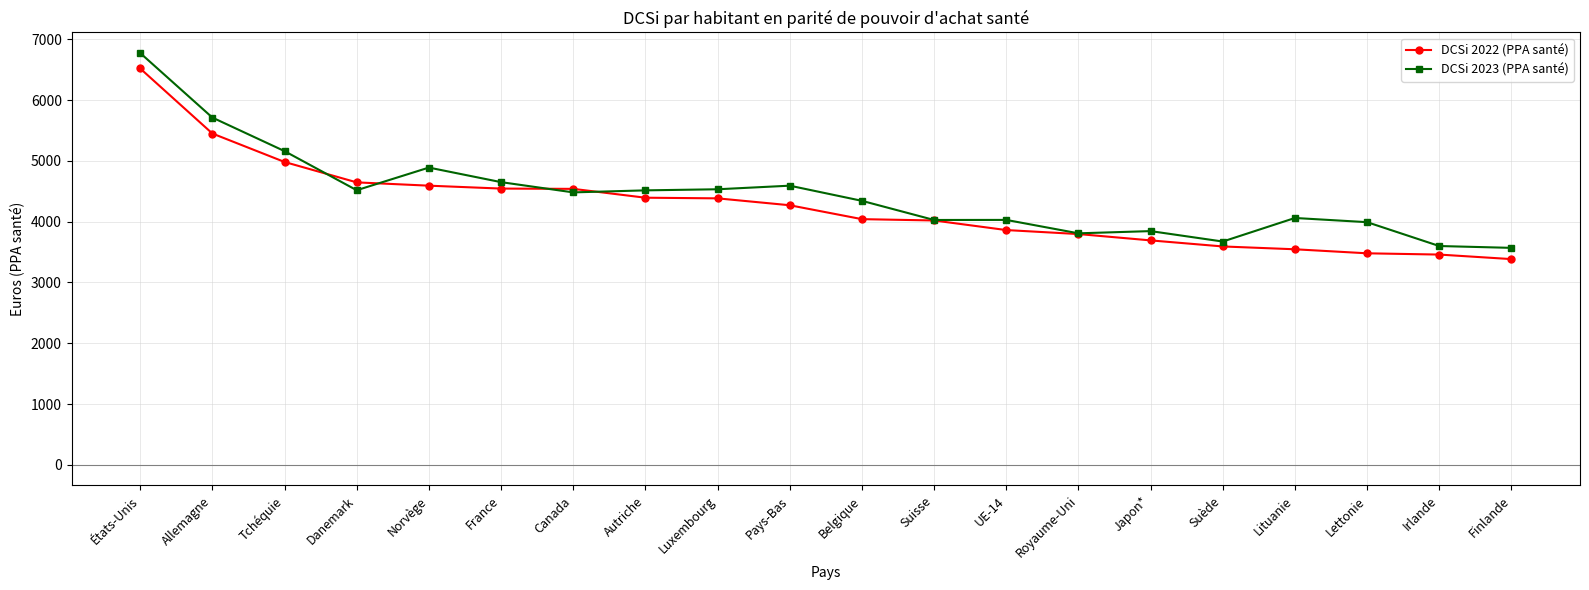

What are all the series names shown in the legend?

DCSi 2022 (PPA santé), DCSi 2023 (PPA santé)